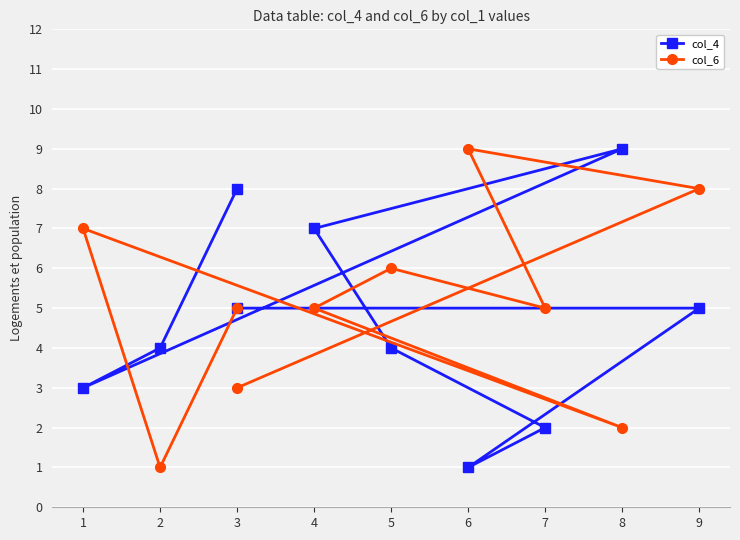

Which series changed the most between 3 and 4?

col_4